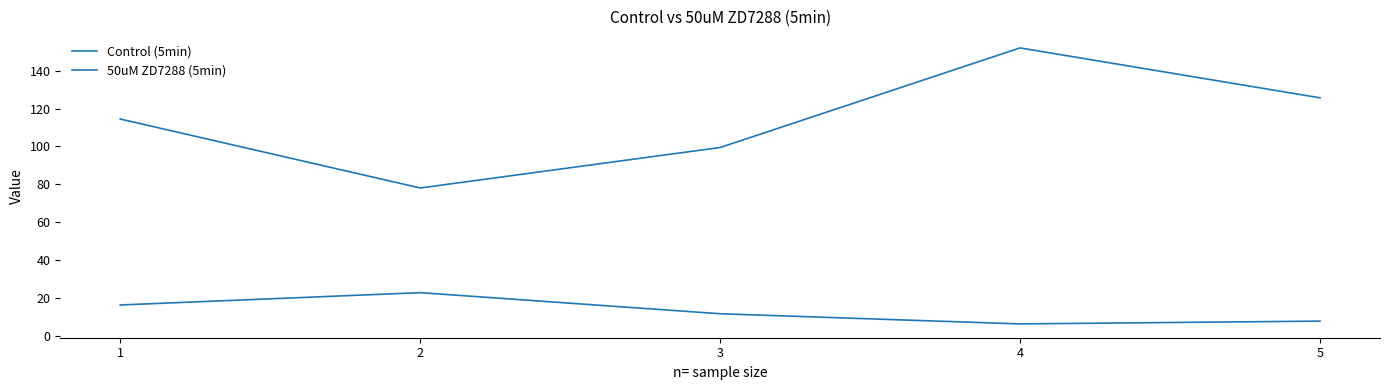

Between 4 and 3, which is larger?

4